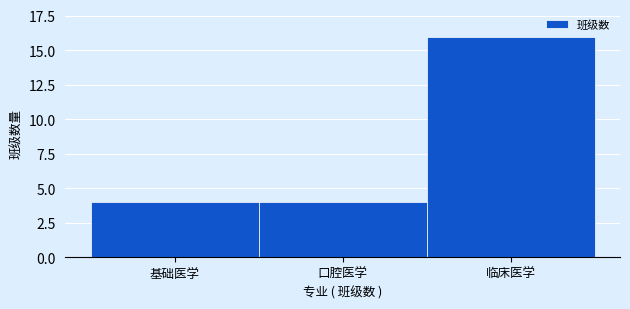

Reading left to right, list all the values displayed in this chart.

基础医学=4	口腔医学=4	临床医学=16